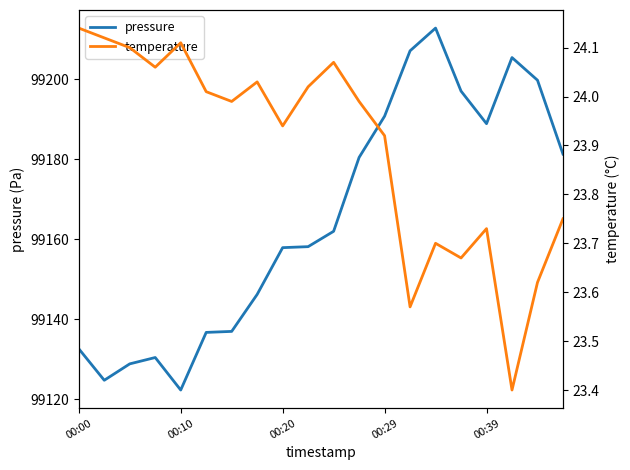

What is the maximum value for pressure?

99212.8